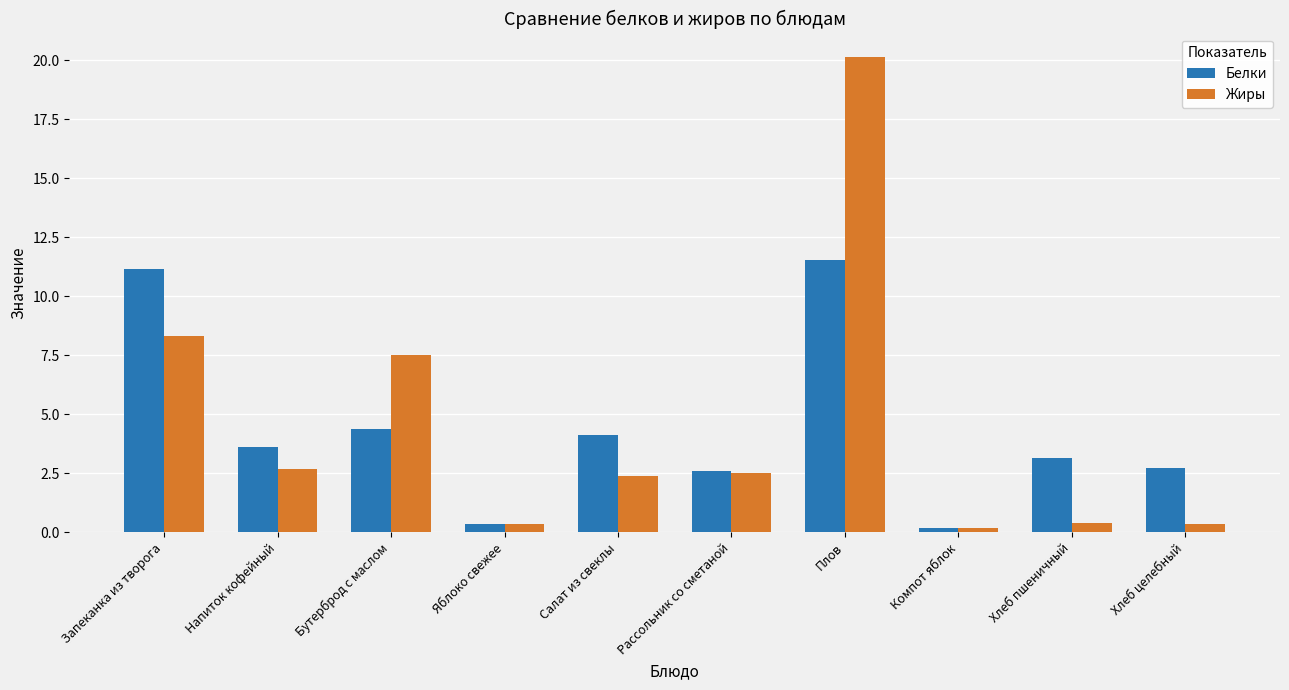

Where does the Белки series first go above 3?

Запеканка из творога